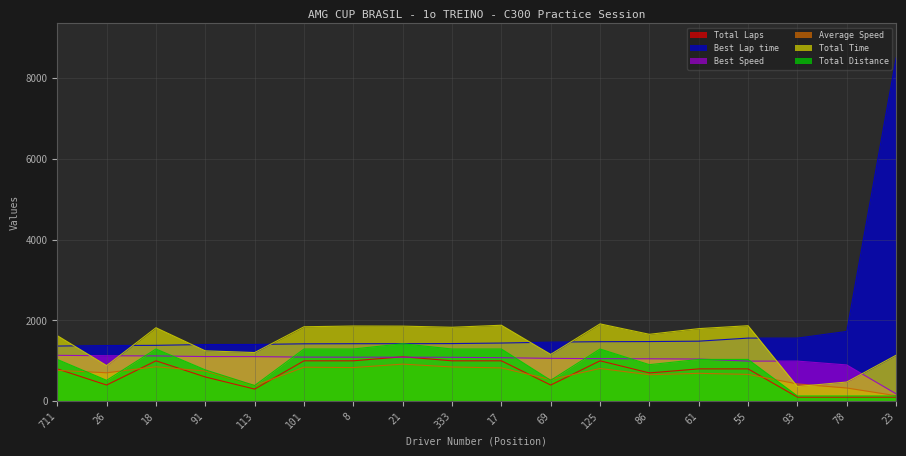

Reading left to right, extract all data points from this chart.

Total Laps: 711=800.0	26=400.0	18=1000.0	91=600.0	113=300.0	101=1000.0	8=1000.0	21=1100.0	333=1000.0	17=1000.0	69=400.0	125=1000.0	86=700.0	61=800.0	55=800.0	93=100.0	78=100.0	23=100.0
Best Lap time: 711=1365.7	26=1378.2	18=1383.4	91=1403.5	113=1405.1	101=1421.0	8=1423.5	21=1423.6	333=1427.0	17=1440.1	69=1462.6	125=1473.6	86=1477.0	61=1486.5	55=1562.6	93=1562.6	78=1727.9	23=8505.6
Best Speed: 711=1135.8	26=1125.6	18=1121.3	91=1105.2	113=1104.0	101=1091.7	8=1089.7	21=1089.6	333=1087.0	17=1077.2	69=1060.6	125=1052.7	86=1050.3	61=1043.6	55=992.7	93=992.7	78=897.8	23=182.4
Average Speed: 711=764.3	26=703.8	18=852.8	91=746.3	113=386.3	101=841.5	8=833.2	21=917.8	333=847.2	17=824.8	69=535.4	125=810.4	86=655.5	61=690.6	55=663.8	93=427.2	78=326.7	23=136.3
Total Time: 711=1623.6	26=881.7	18=1819.1	91=1247.1	113=1204.7	101=1843.4	8=1861.8	21=1859.1	333=1831.0	17=1880.8	69=1159.0	125=1914.2	86=1656.6	61=1797.1	55=1869.5	93=363.1	78=474.8	23=1138.2
Total Distance: 711=1034.2	26=517.1	18=1292.7	91=775.6	113=387.8	101=1292.7	8=1292.7	21=1422.0	333=1292.7	17=1292.7	69=517.1	125=1292.7	86=904.9	61=1034.2	55=1034.2	93=129.3	78=129.3	23=129.3